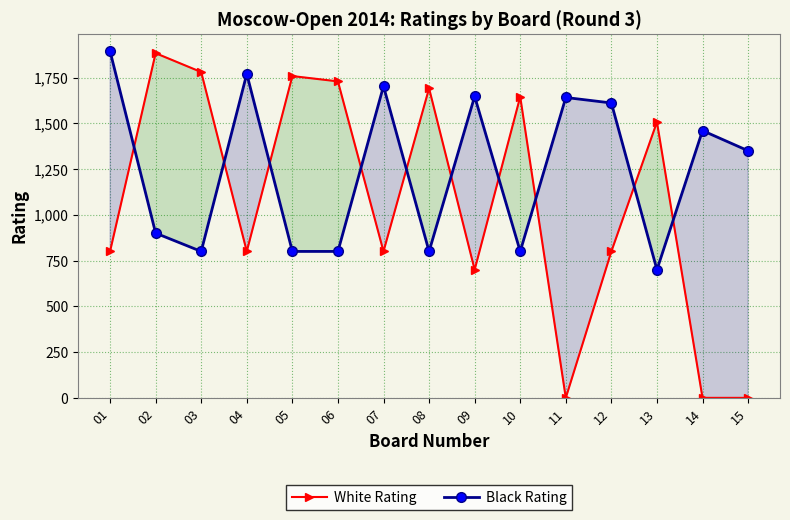

What is the average value of the White Rating series?

1060